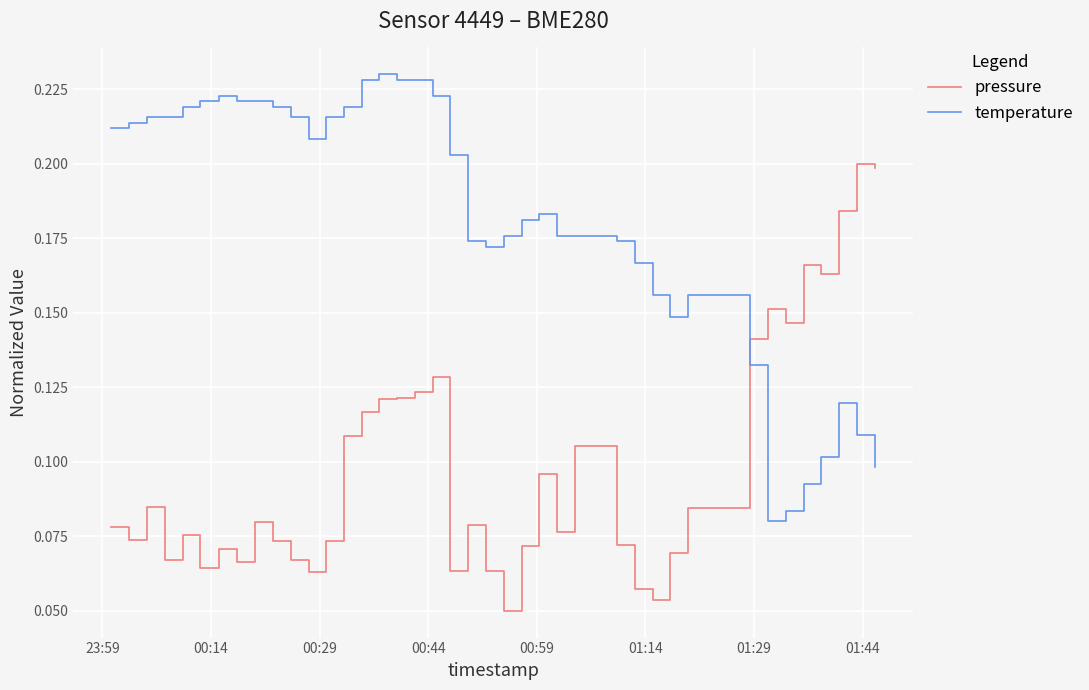

Which series ends up on top after the final intersection of pressure and temperature?

pressure